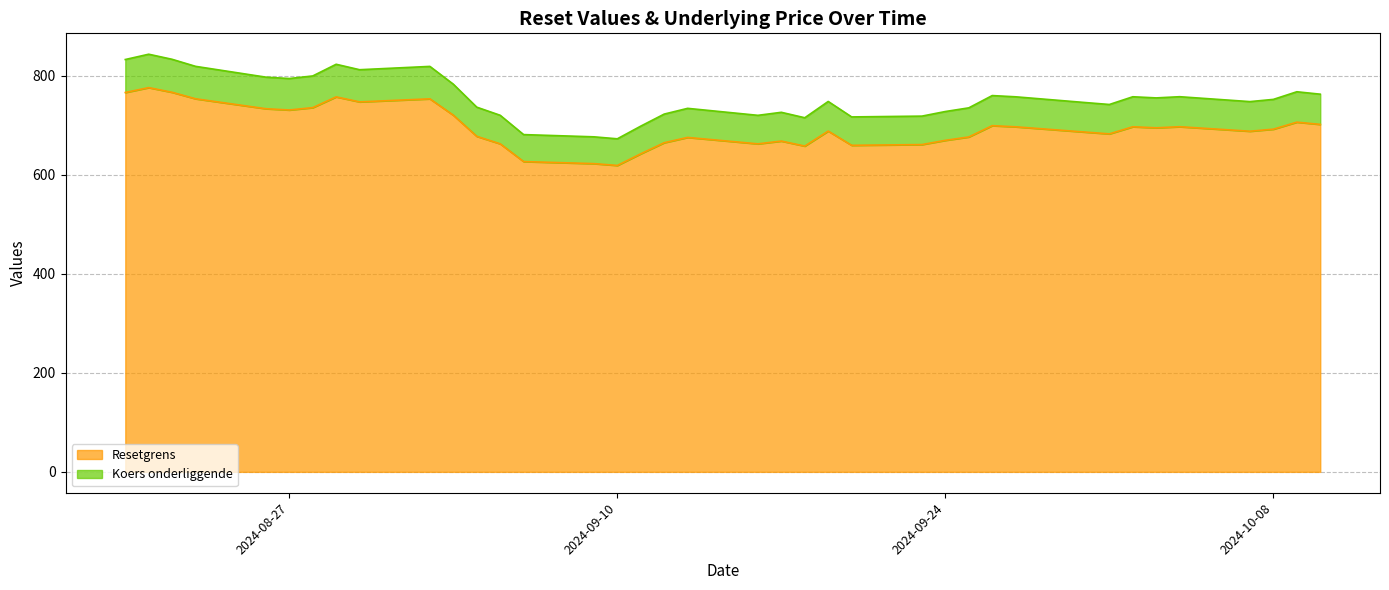

Rank the series by their average value, from lowest to highest.

Resetgrens, Koers onderliggende